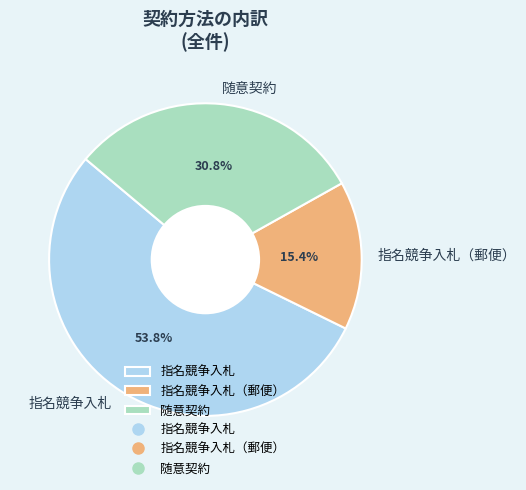

Between 指名競争入札（郵便） and 随意契約, which is larger?

随意契約